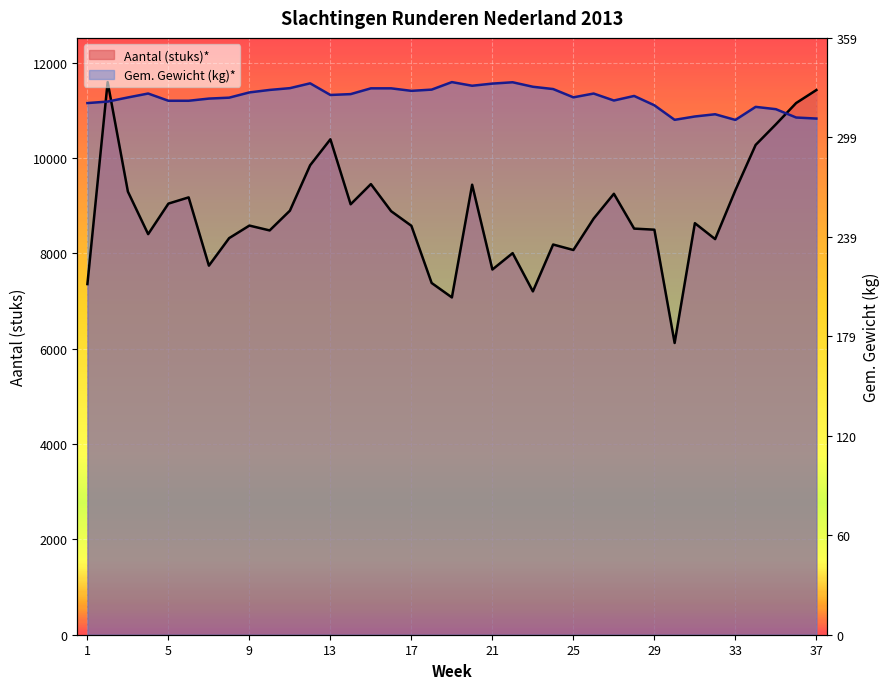

At which category is the sum across all series the highest?

2